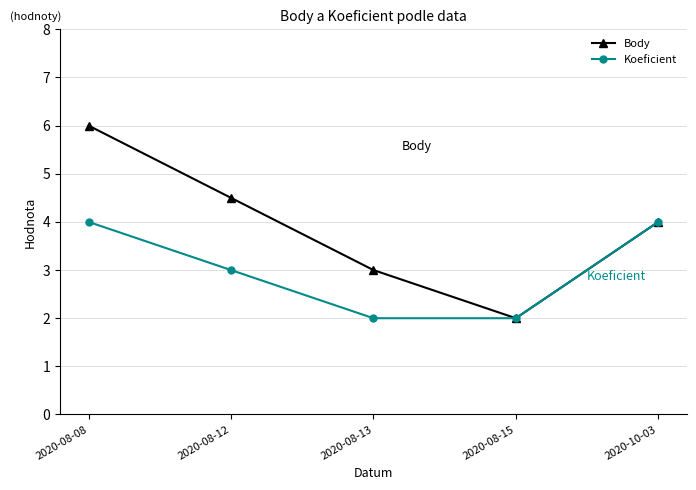

How many Koeficient values are between 2 and 4?

5